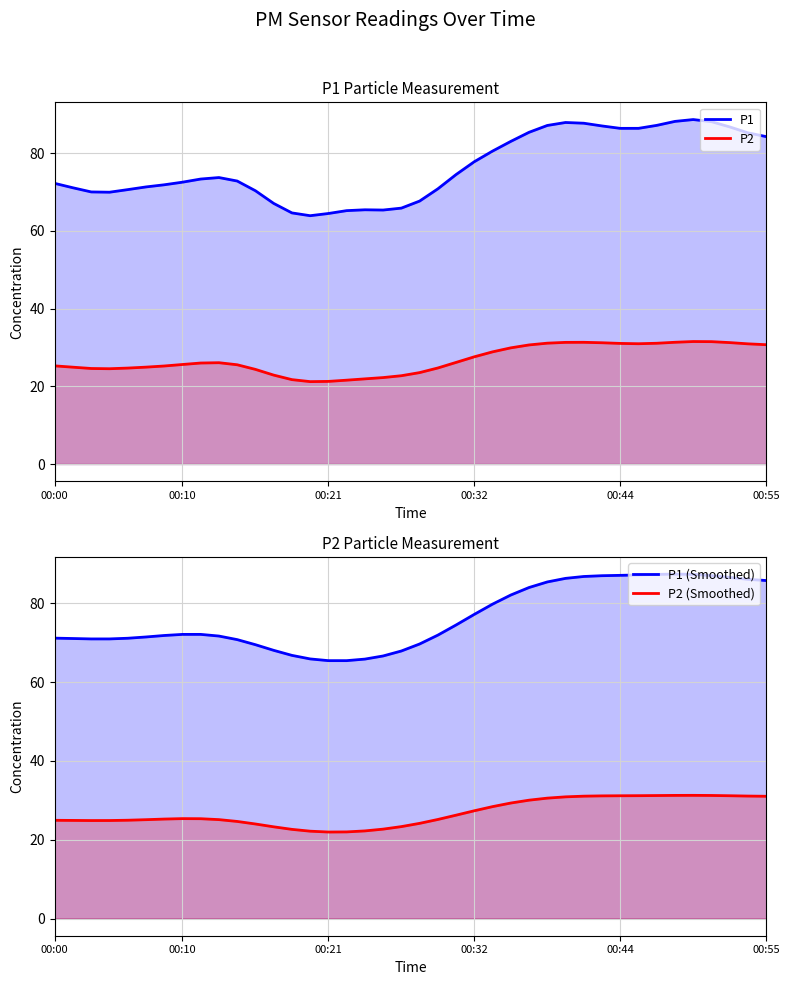

Read the P1 value at 35.

88.7